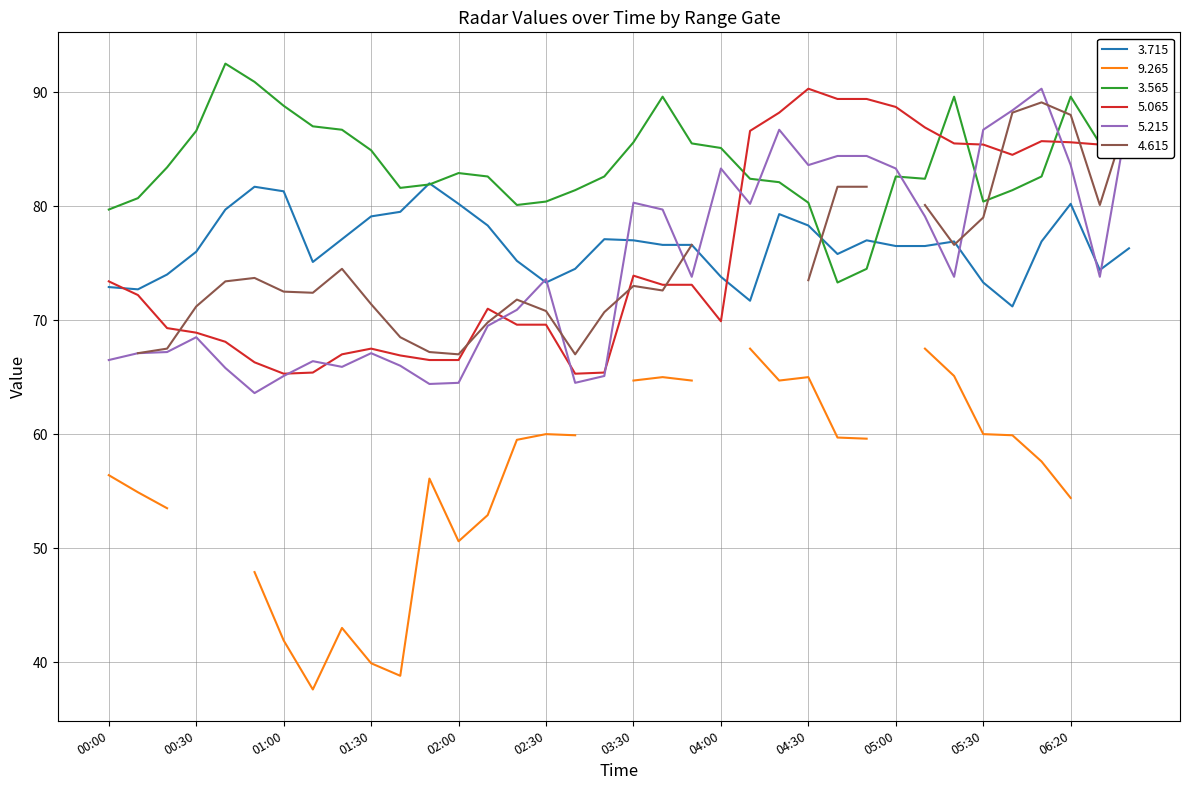

What is the minimum value for 3.565?

73.3